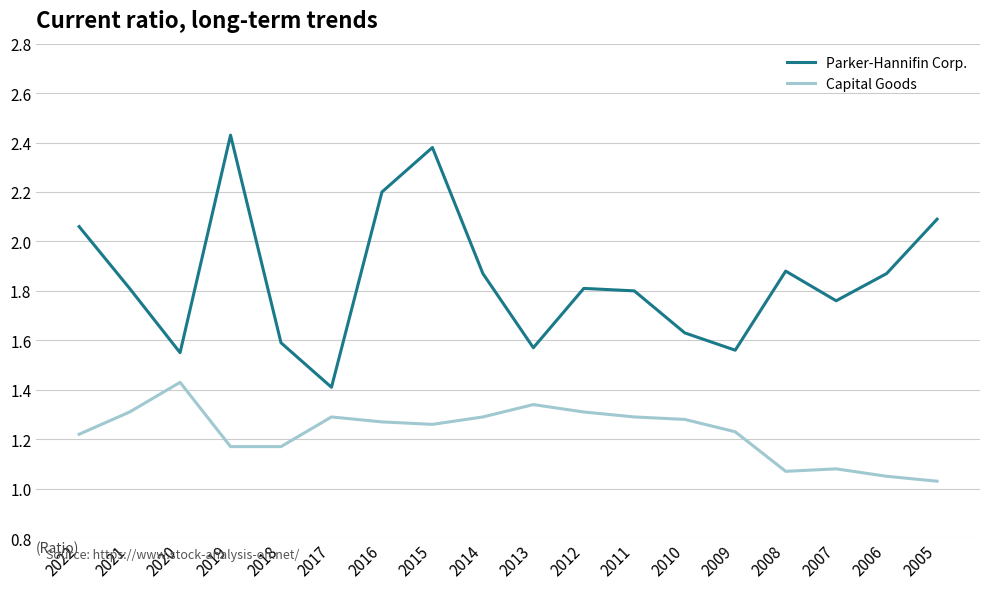

The Parker-Hannifin Corp. series shows 1.4 at 2017. True or false?

True